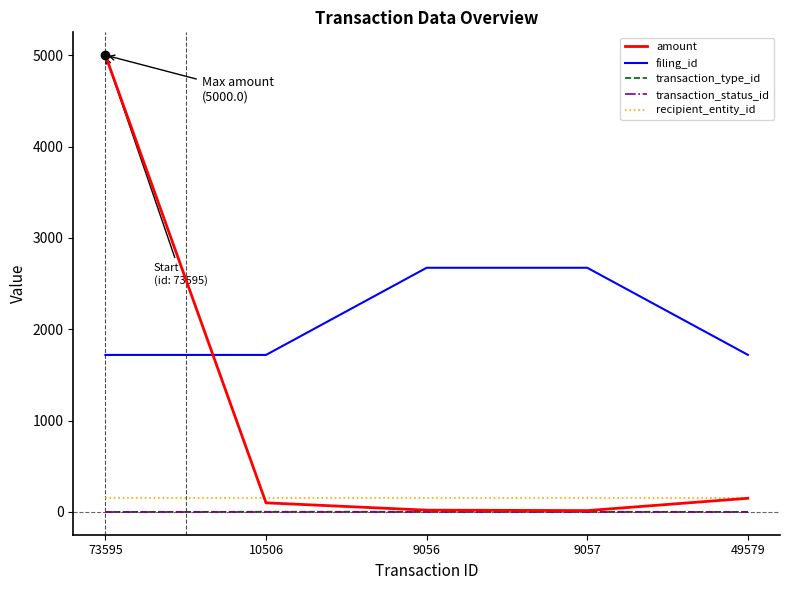

Does the chart display data point markers on the line(s)?

No